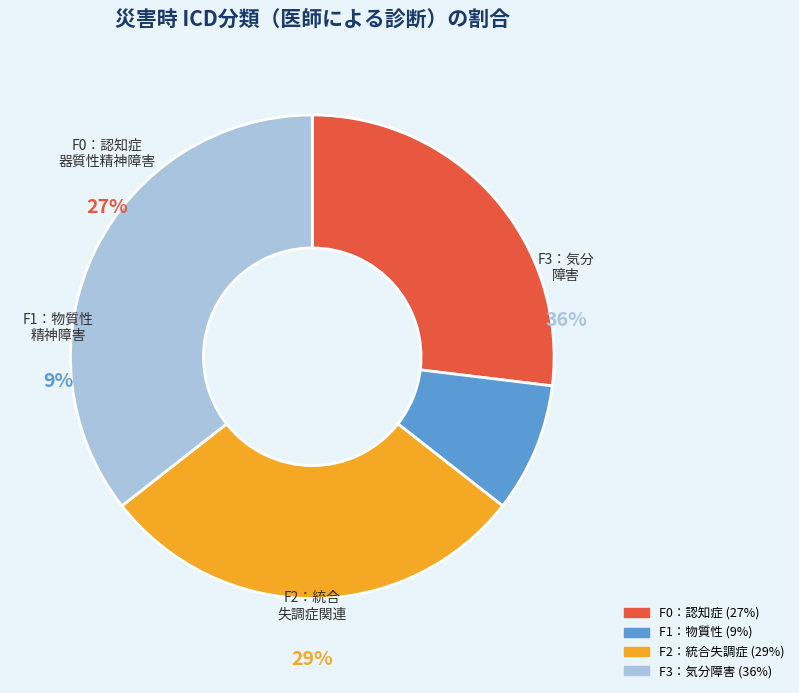

What is the total percentage of F3：気分障害 and F2：統合失調症関連障害?

64.4%